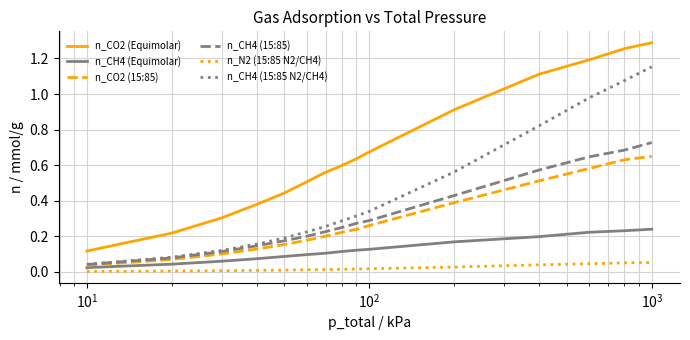

How many categories are shown in the chart?

15